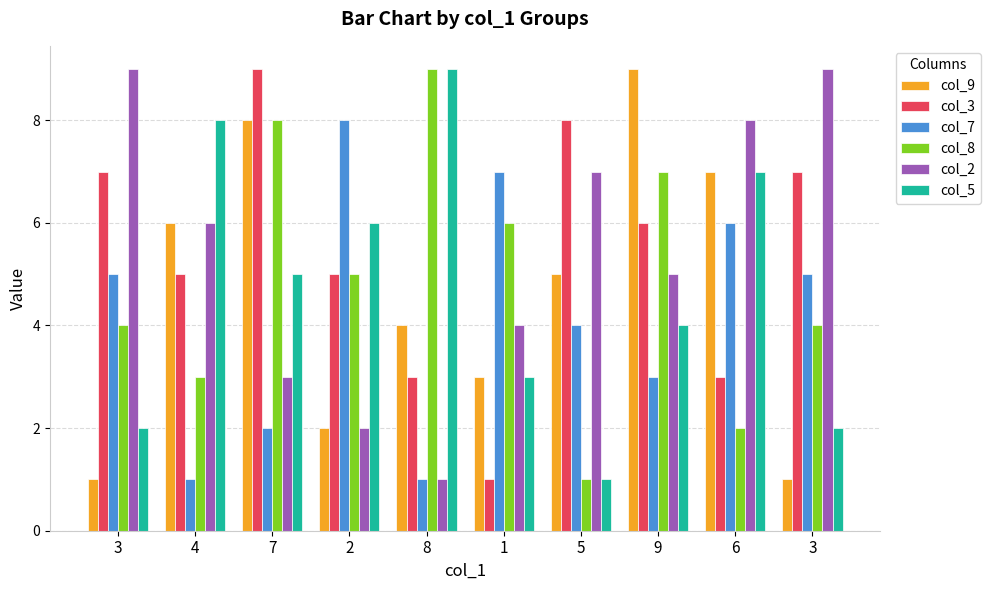

At which label does col_3 reach its peak?

7